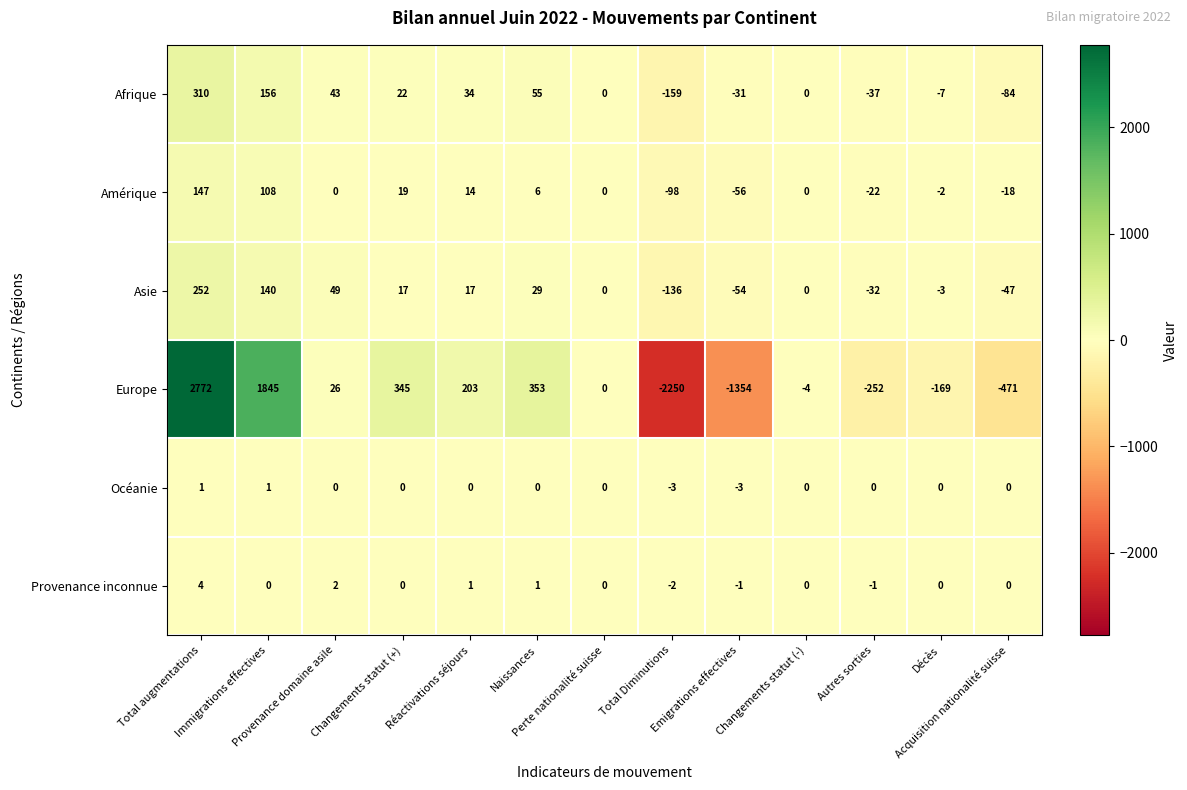

What is the average value of the Amérique series?

8